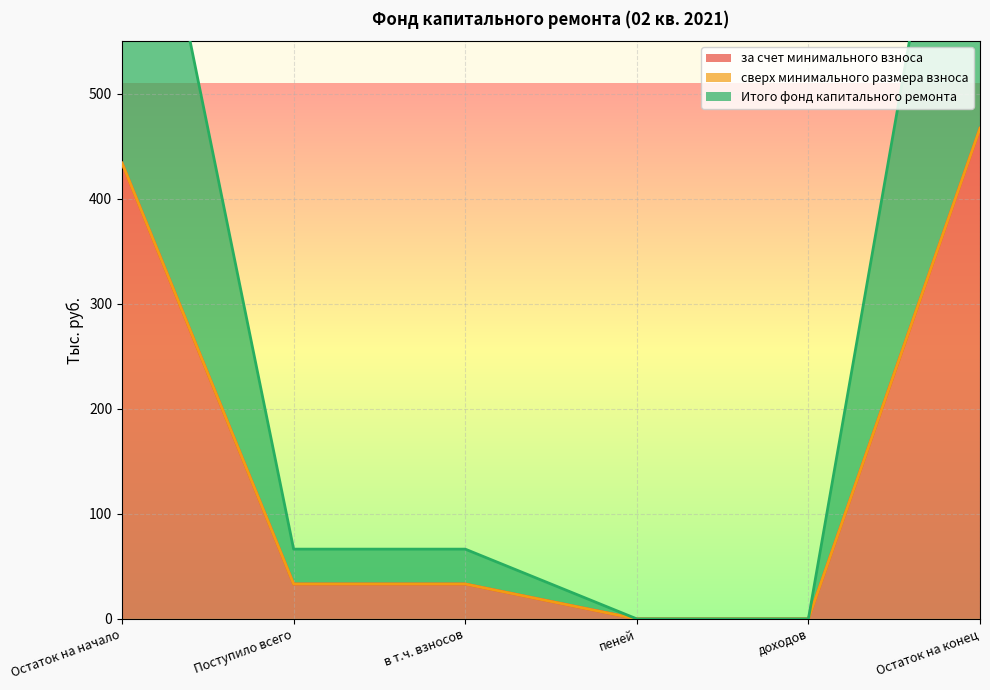

Rank the categories by Итого фонд капитального ремонта value from lowest to highest.

пеней, доходов, Поступило всего, в т.ч. взносов, Остаток на начало, Остаток на конец